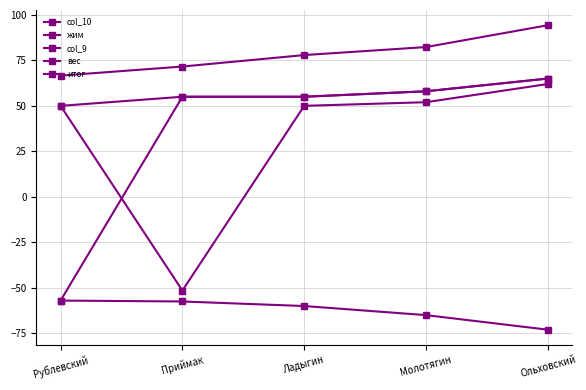

What is the label of the 2nd point from the left?

Приймак